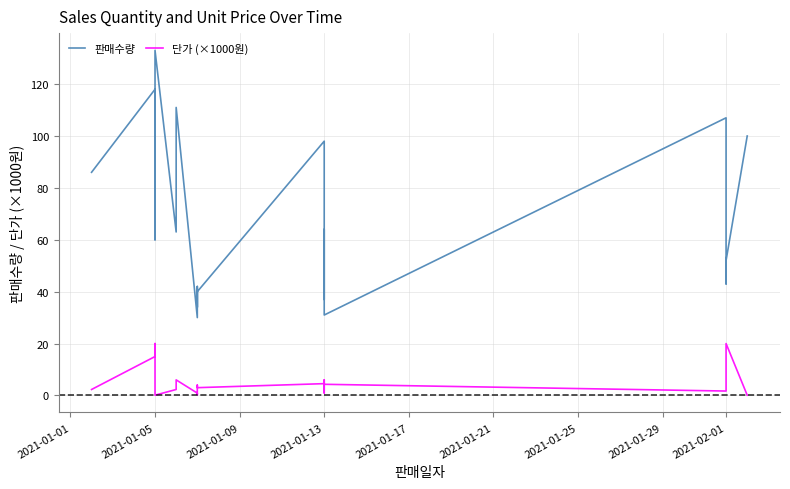

True or false: 판매수량 has a value of 210.8 at 2021-01-05.

False